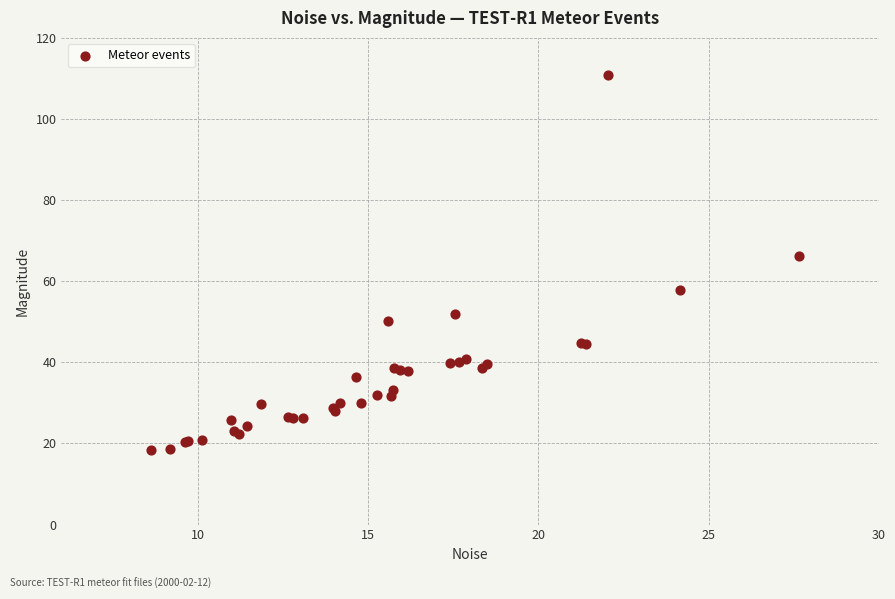

What Y value in the scatter plot is closest to 64?

66.2